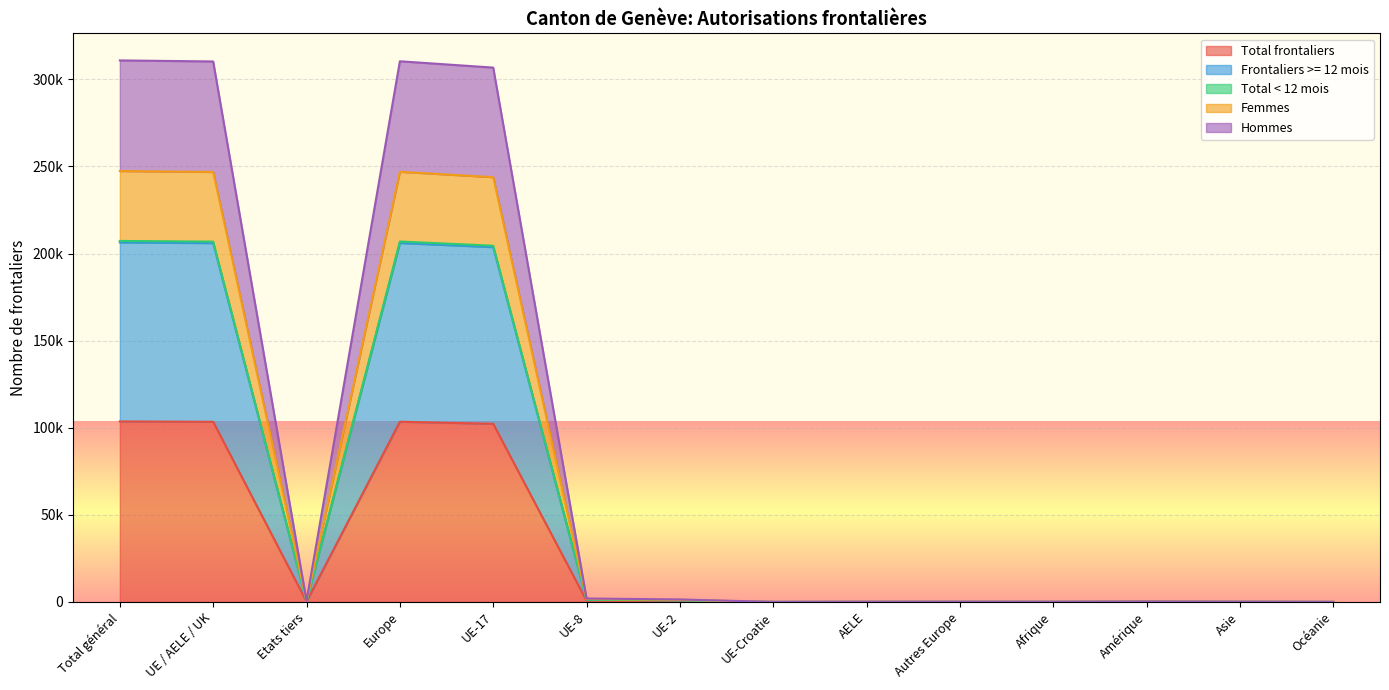

What is the difference between the highest and lowest values at Amérique?

164